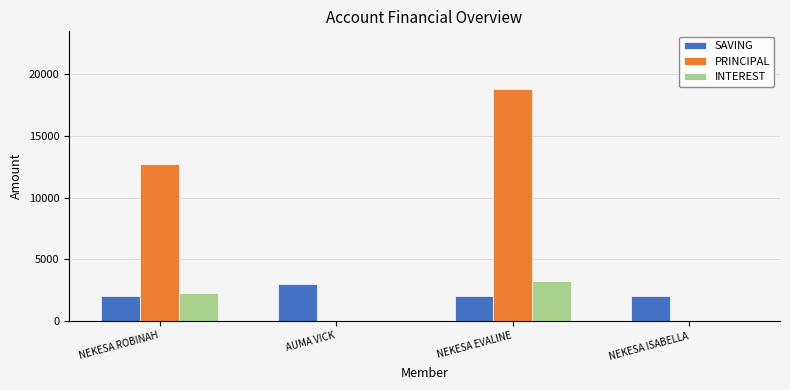

What are all the series names shown in the legend?

SAVING, PRINCIPAL, INTEREST